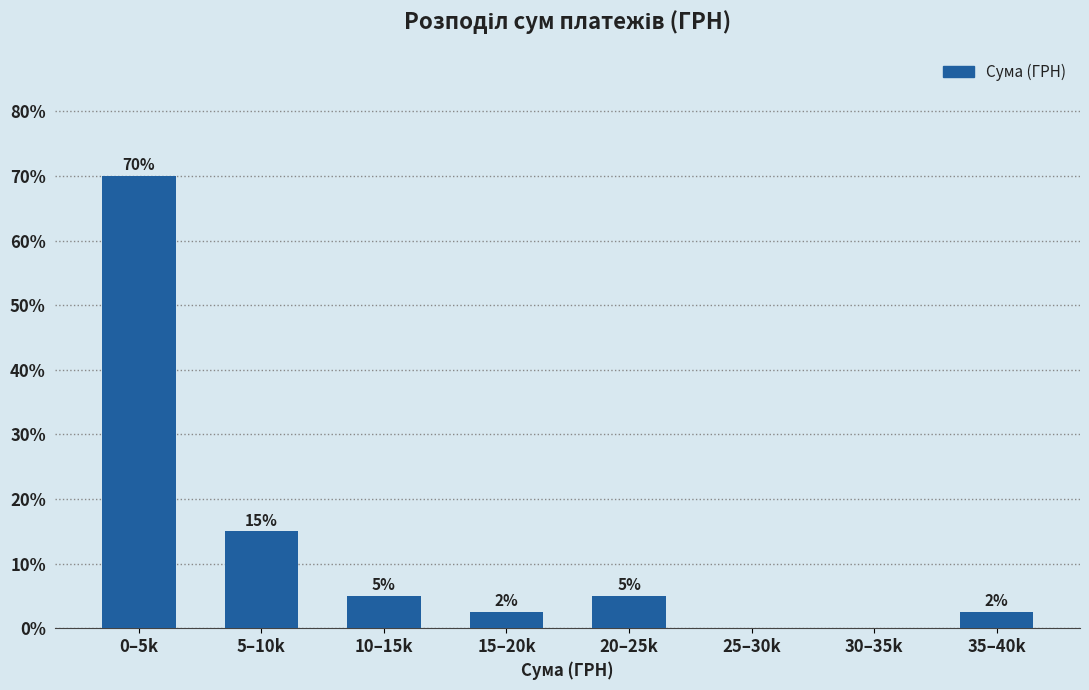

Which has a higher value, 5–10k or 15–20k?

5–10k